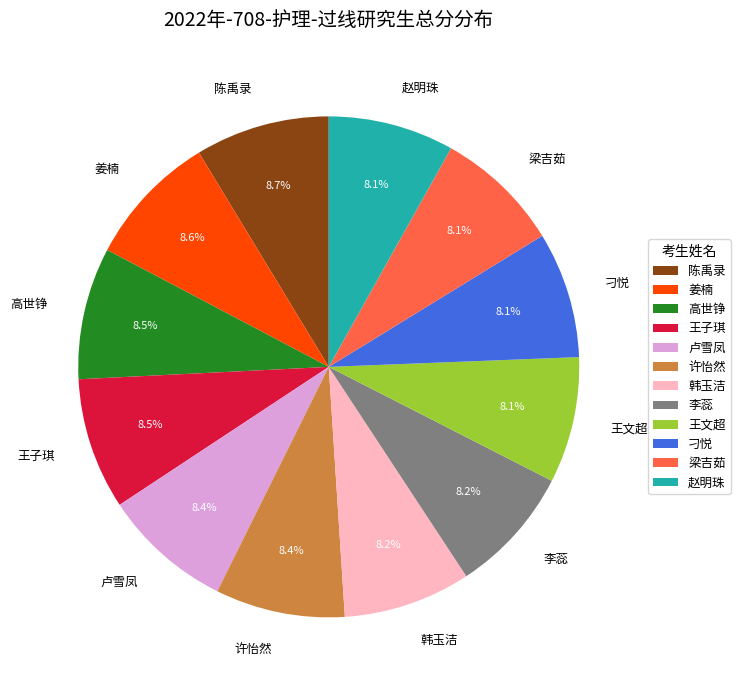

How many segments does this pie chart have?

12